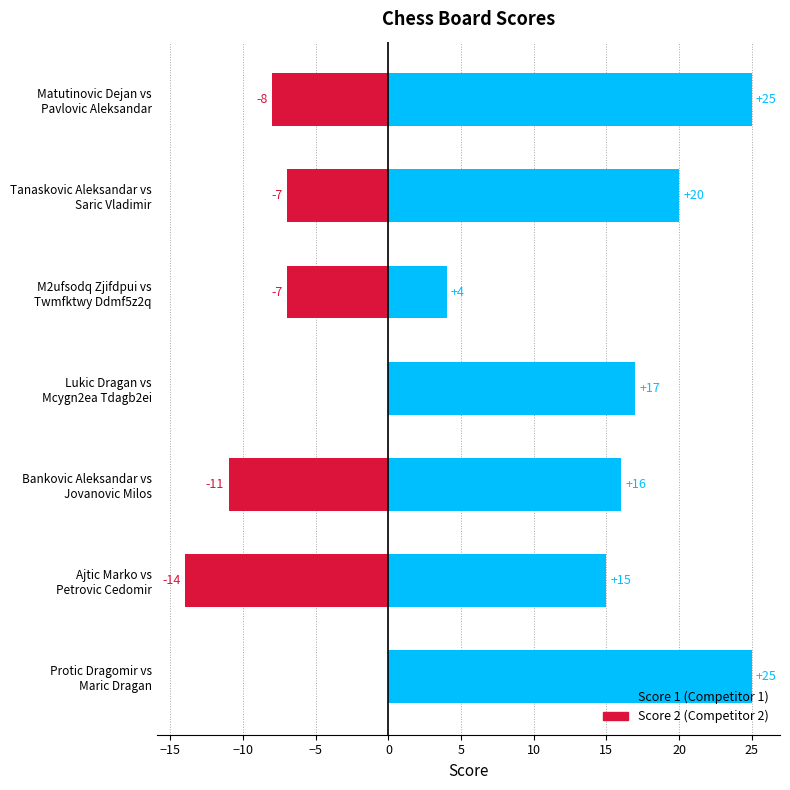

Which has a higher value, M2ufsodq Zjifdpui vs Twmfktwy Ddmf5z2q or Tanaskovic Aleksandar vs Saric Vladimir?

Tanaskovic Aleksandar vs Saric Vladimir